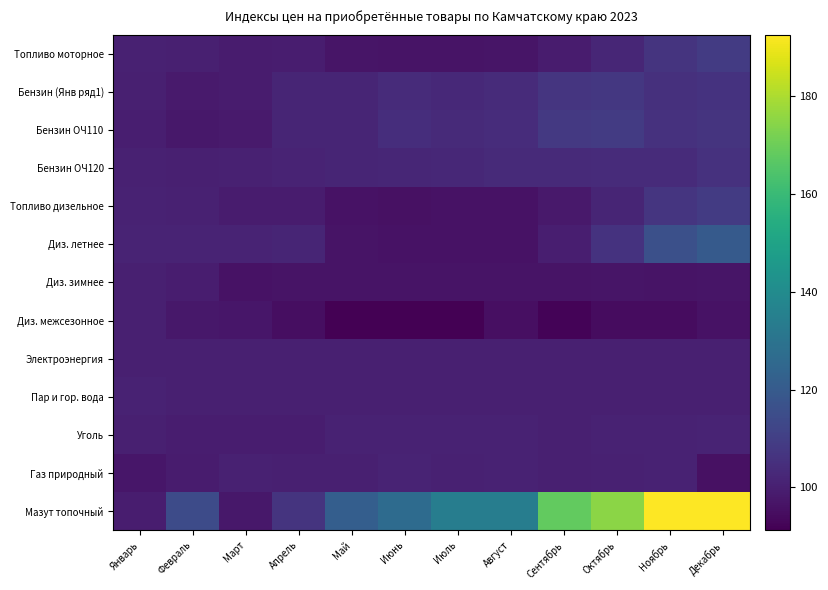

Which series has the largest range (max minus min)?

Мазут топочный